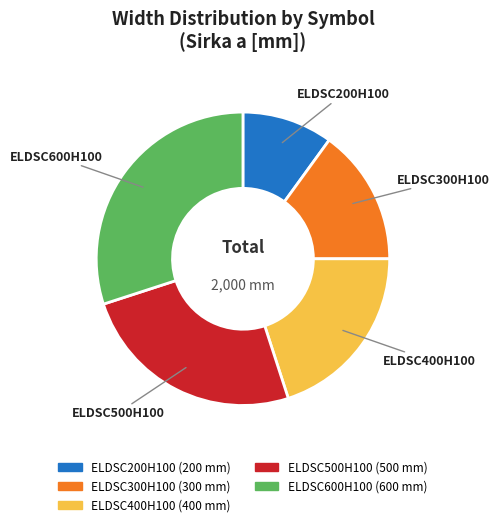

What is the smallest slice in the pie chart?

ELDSC200H100